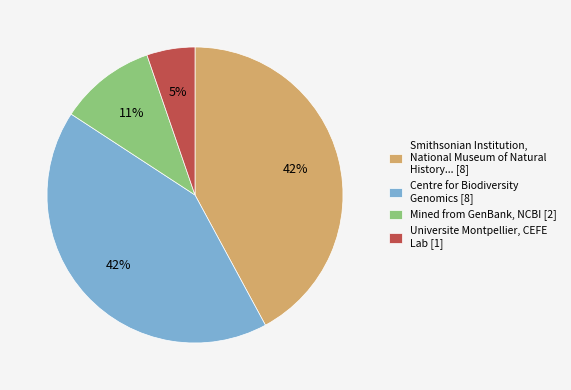

What percentage is the Smithsonian Institution, National Museum of Natural History... [8] slice, to the nearest percent?

42%